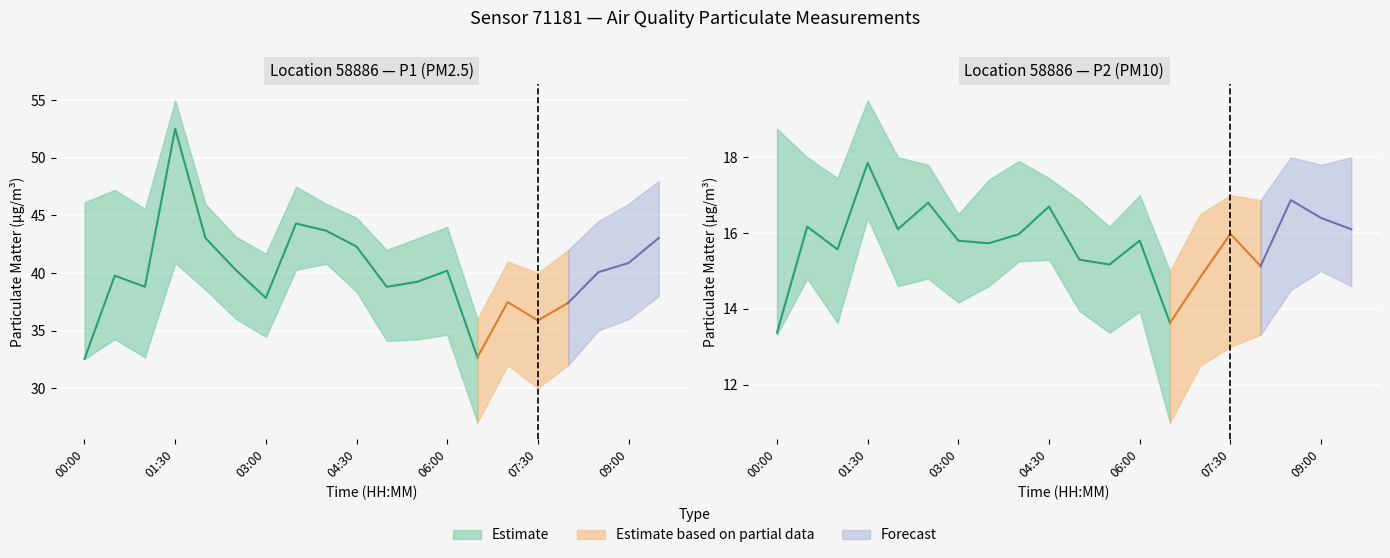

At which label does P2_upper reach its minimum?

06:30